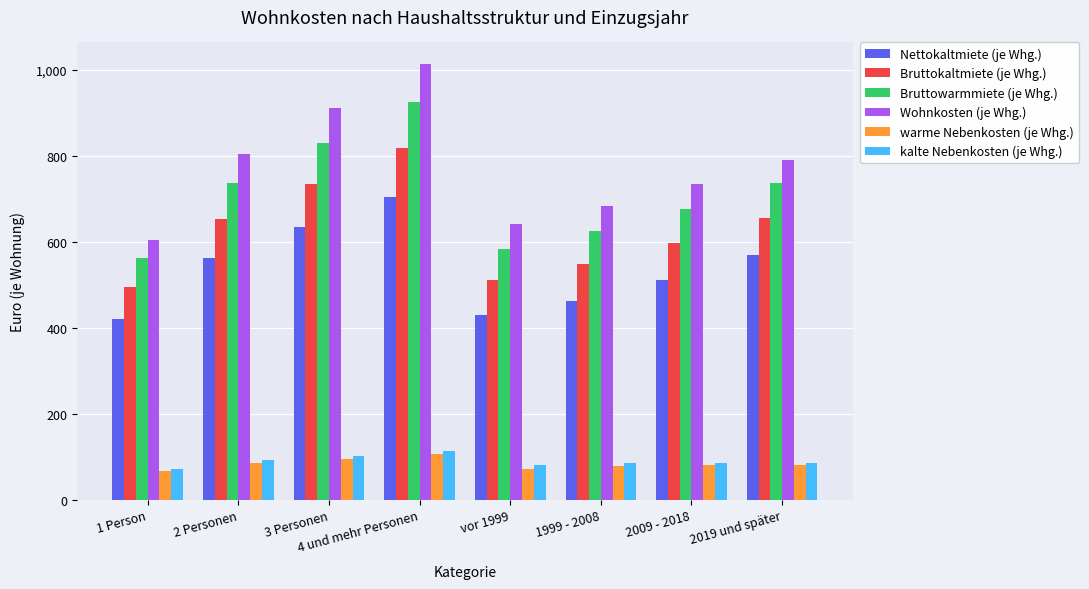

What is the total value across all series at 2 Personen?

2929